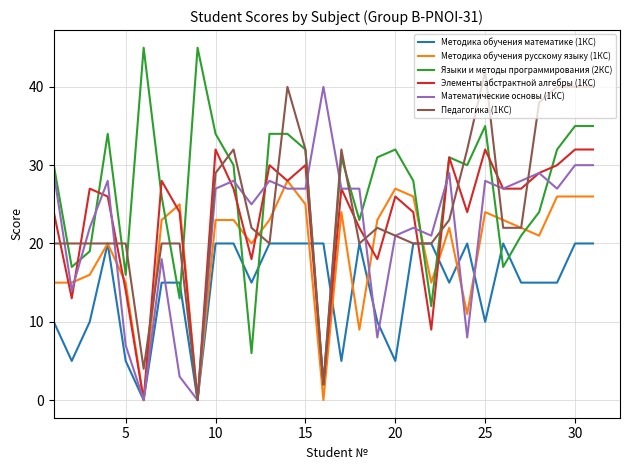

List the series in order of their peak value, highest first.

Языки и методы программирования (2КС), Педагогика (1КС), Математические основы (1КС), Элементы абстрактной алгебры (1КС), Методика обучения русскому языку (1КС), Методика обучения математике (1КС)